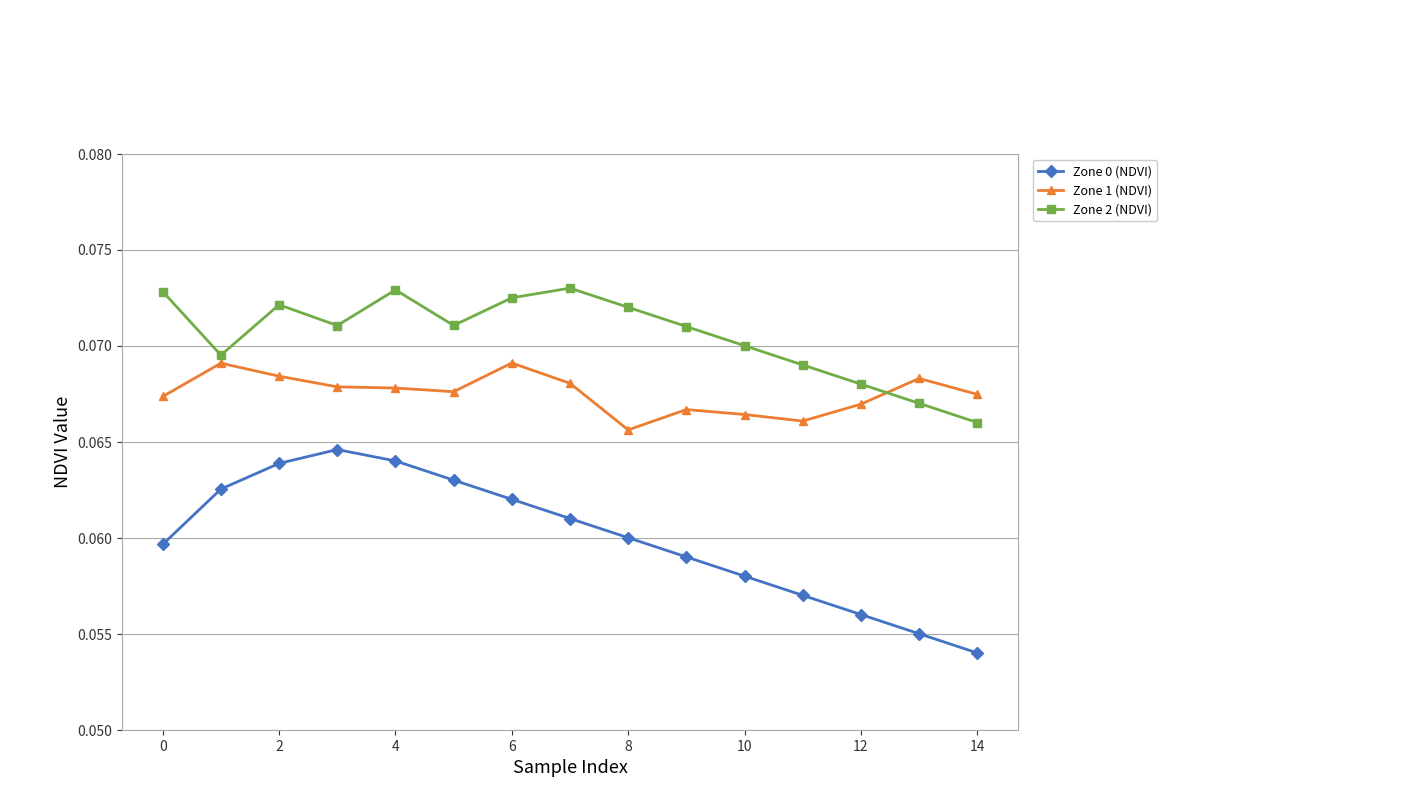

Which series has the largest range (max minus min)?

Zone 0 (NDVI)